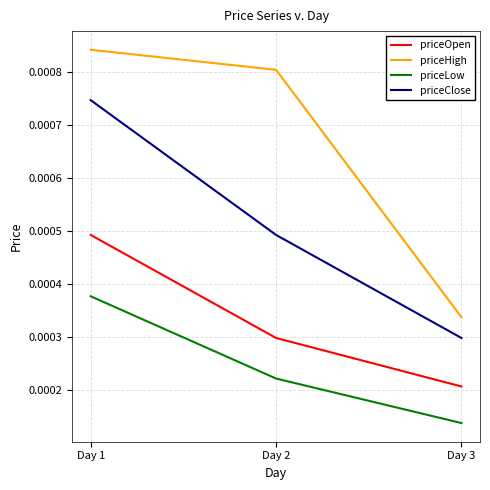

At Day 2, list the series in order from smallest to largest.

priceLow, priceOpen, priceClose, priceHigh